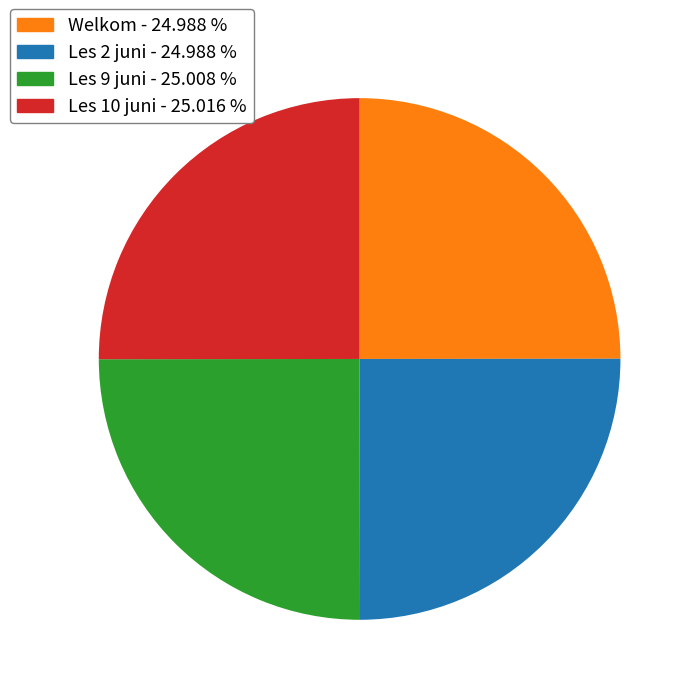

Is Les 9 juni the majority of the pie?

No